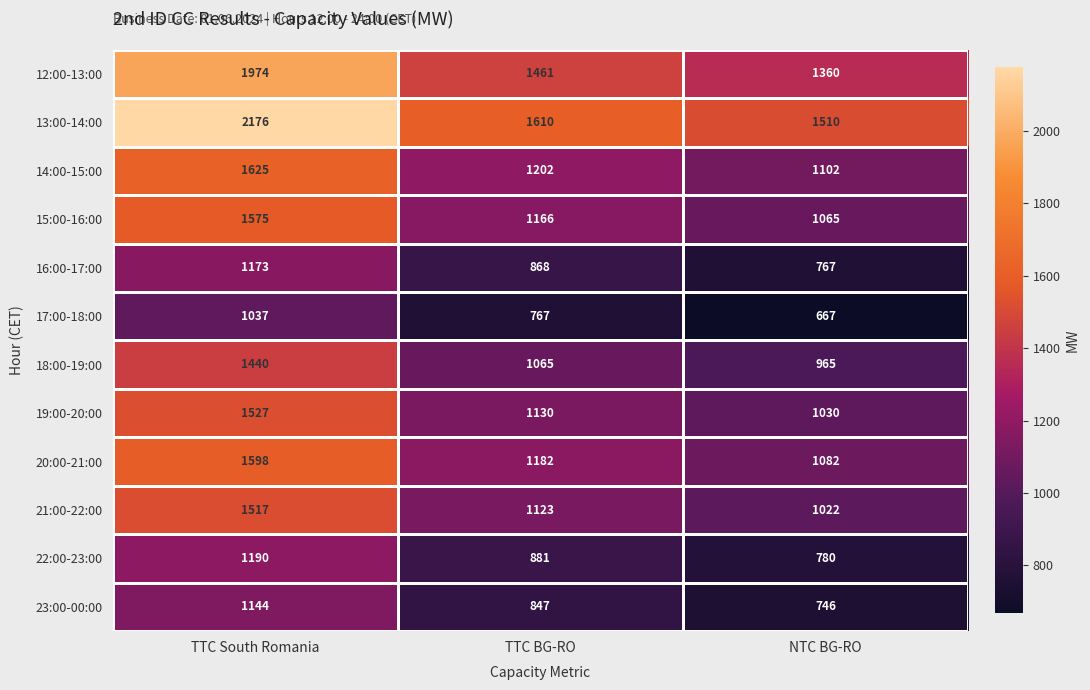

Where does the 22:00-23:00 series first go above 881?

TTC South Romania